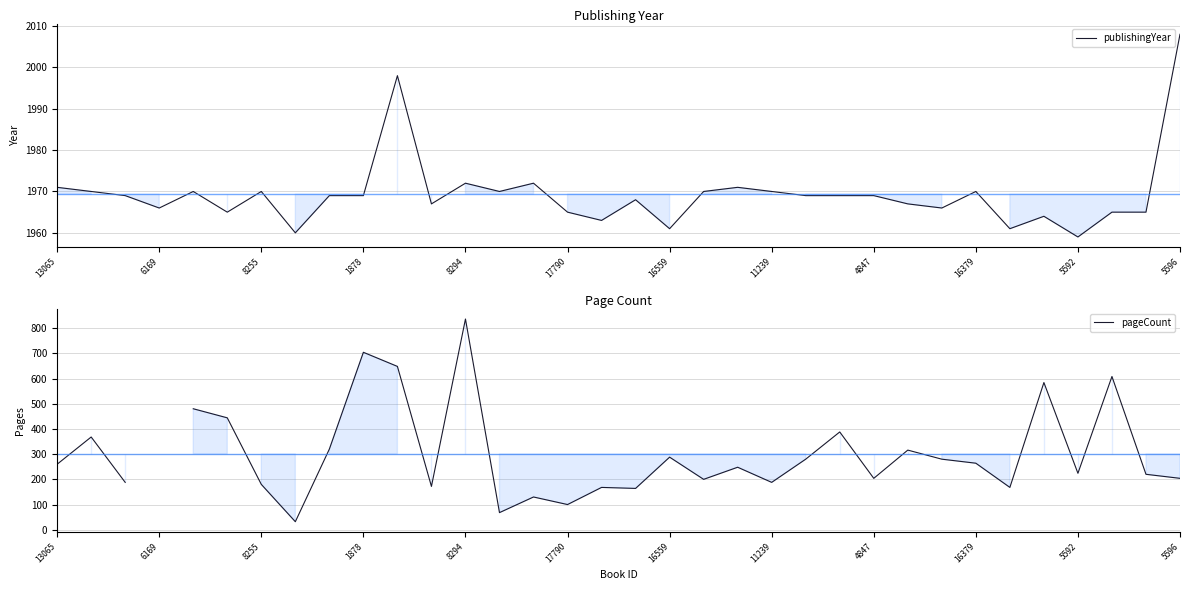

Which series changed the most between 12 and 23?

pageCount